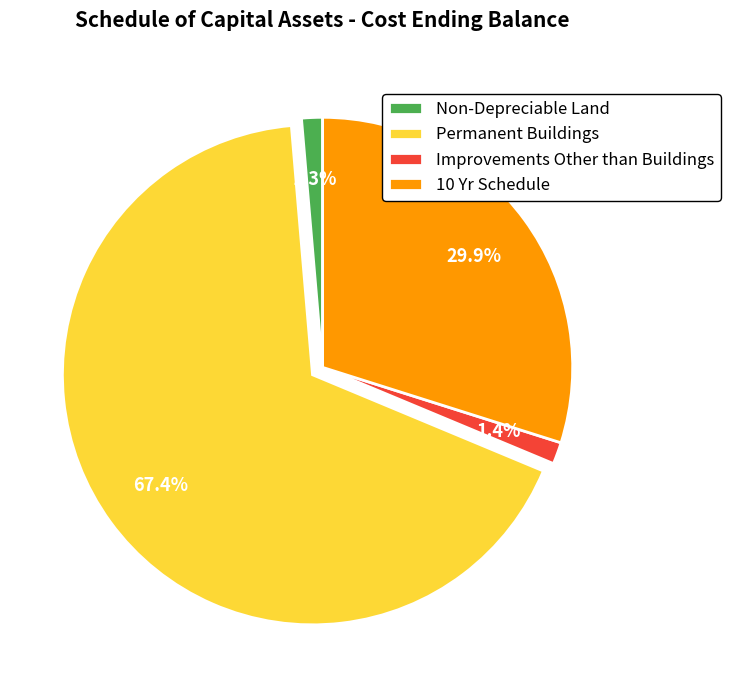

To the nearest percent, what percentage of the pie is 10 Yr Schedule?

30%